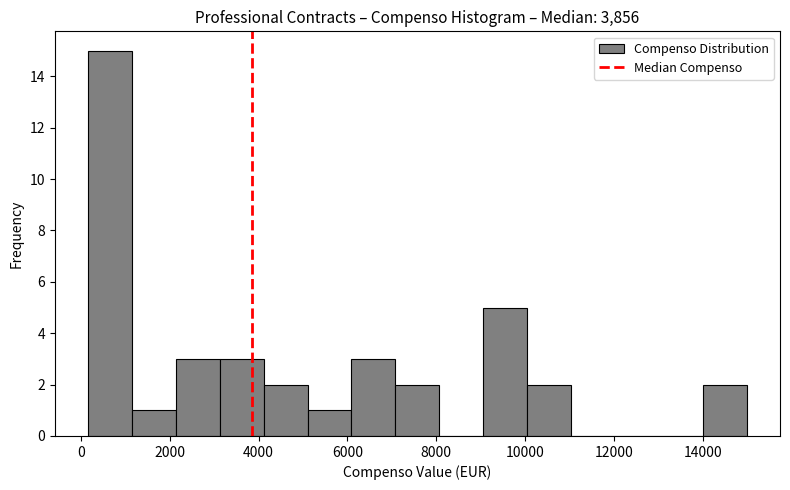

What is the height of the bar covering 6000 to 7000 on the x-axis? Neither the bar edges nor the heights are printed on the chart, so give them approximately, as read against the axes.

3